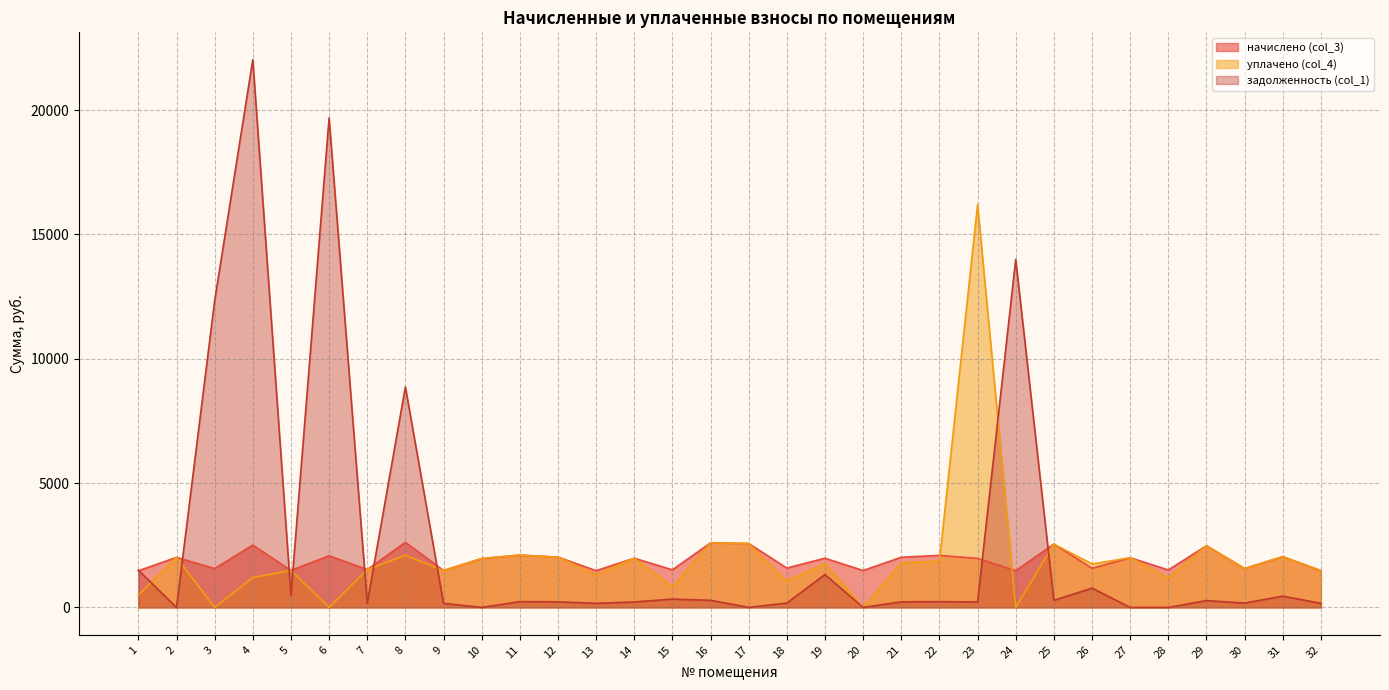

How many interior local valleys does the начислено (col_3) series have?

12